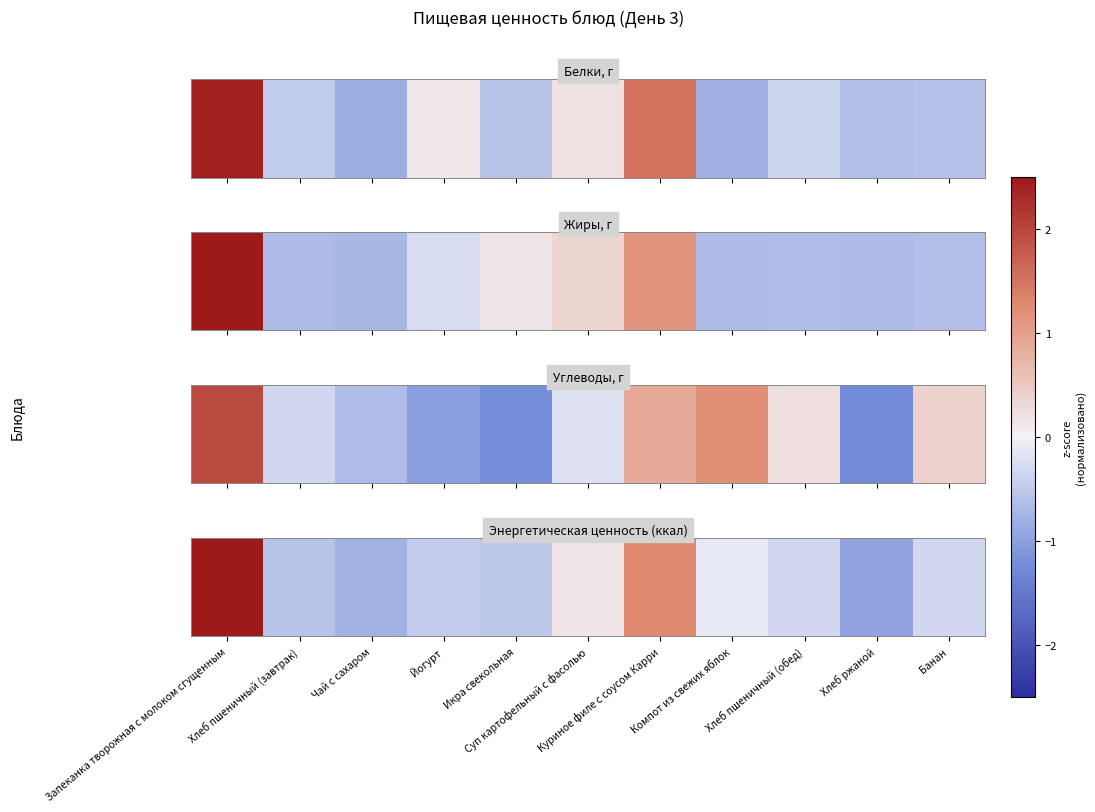

Rank the categories by value from highest to lowest.

Запеканка творожная с молоком сгущенным, Куриное филе с соусом Карри, Суп картофельный с фасолью, Компот из свежих яблок, Банан, Хлеб пшеничный (обед), Йогурт, Икра свекольная, Хлеб пшеничный (завтрак), Чай с сахаром, Хлеб ржаной